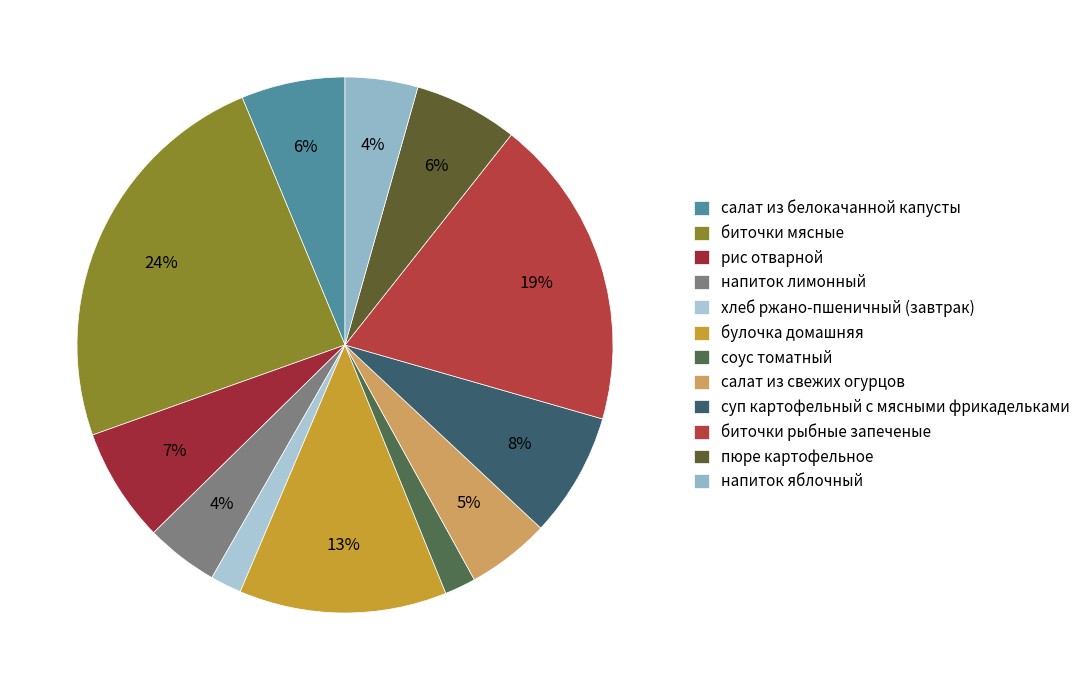

Approximately how many times larger is the value at напиток лимонный compared to суп картофельный с мясными фрикадельками?

0.6